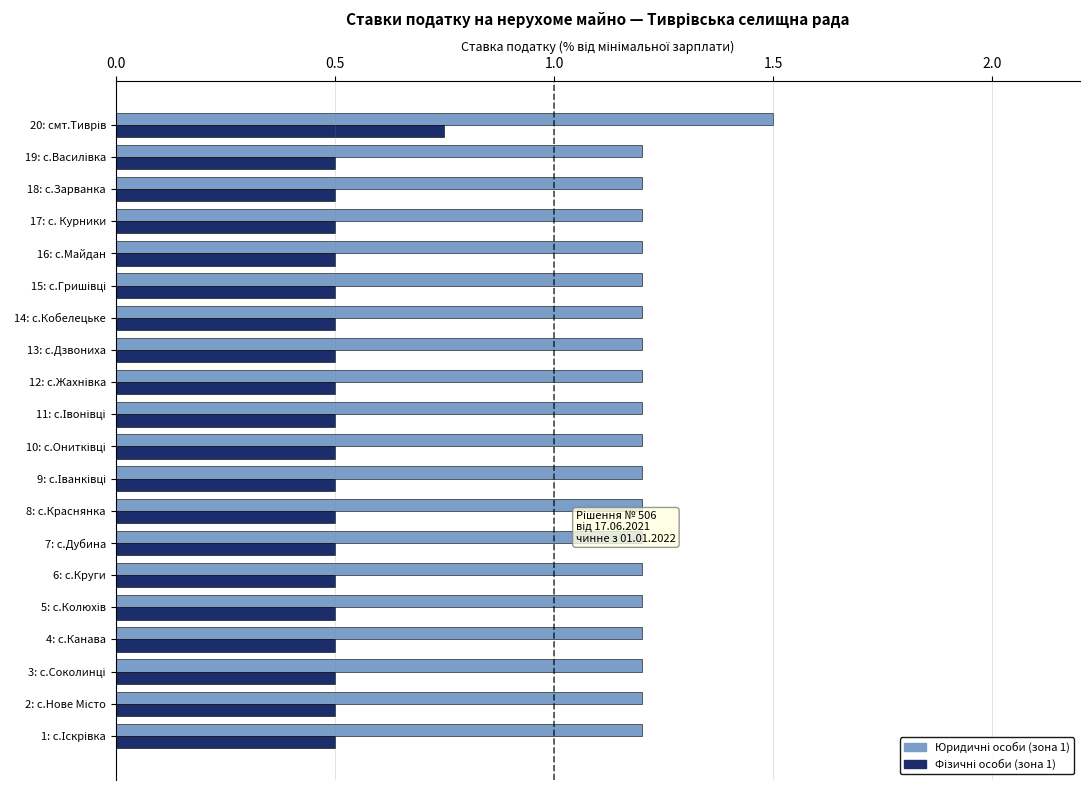

What is the spread (max minus min) of values at 16: с.Майдан?

0.7